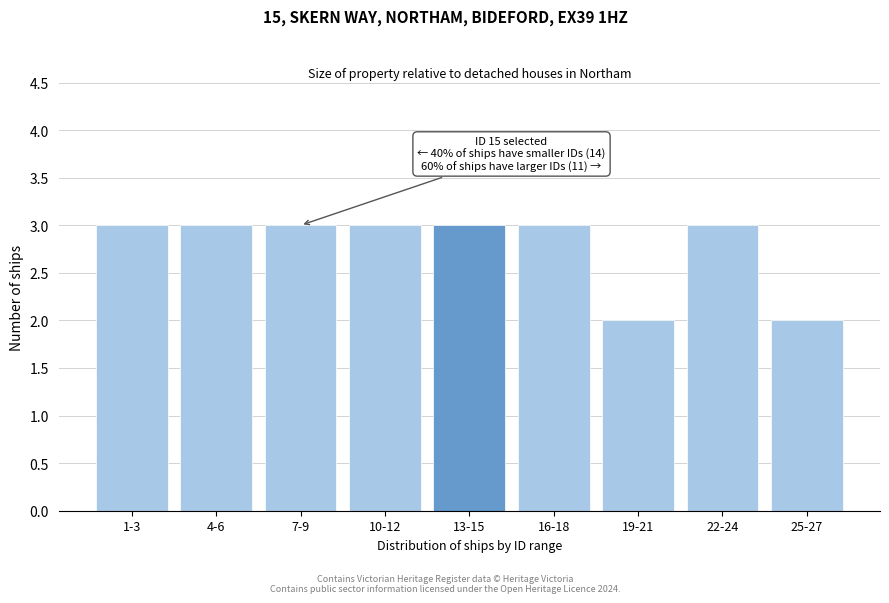

Reading right to left, what are all the values shown in this chart?

25-27=2	22-24=3	19-21=2	16-18=3	13-15=3	10-12=3	7-9=3	4-6=3	1-3=3